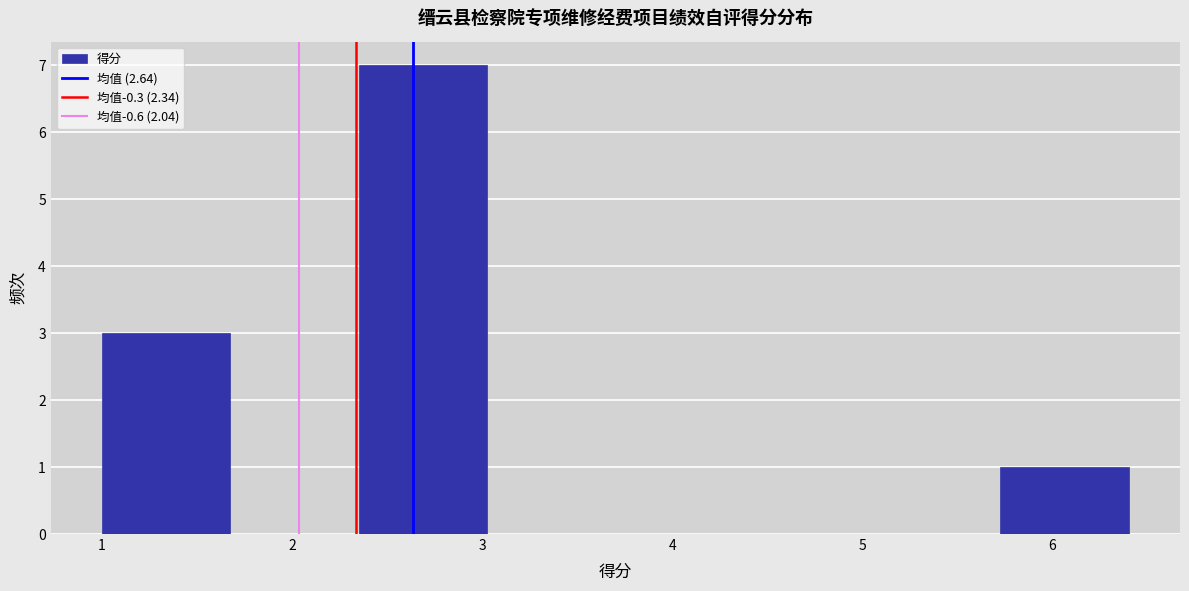

Reading left to right, transcribe this chart: for each bar, give the range it covers on the x-axis and its height. Neither the bar edges nor the heights are printed on the chart, so give them approximately, as read against the axes.

1.0 to 1.7: 3
1.7 to 2.4: 0
2.4 to 3.0: 7
3.0 to 3.7: 0
3.7 to 4.4: 0
4.4 to 5.1: 0
5.1 to 5.7: 0
5.7 to 6.4: 1